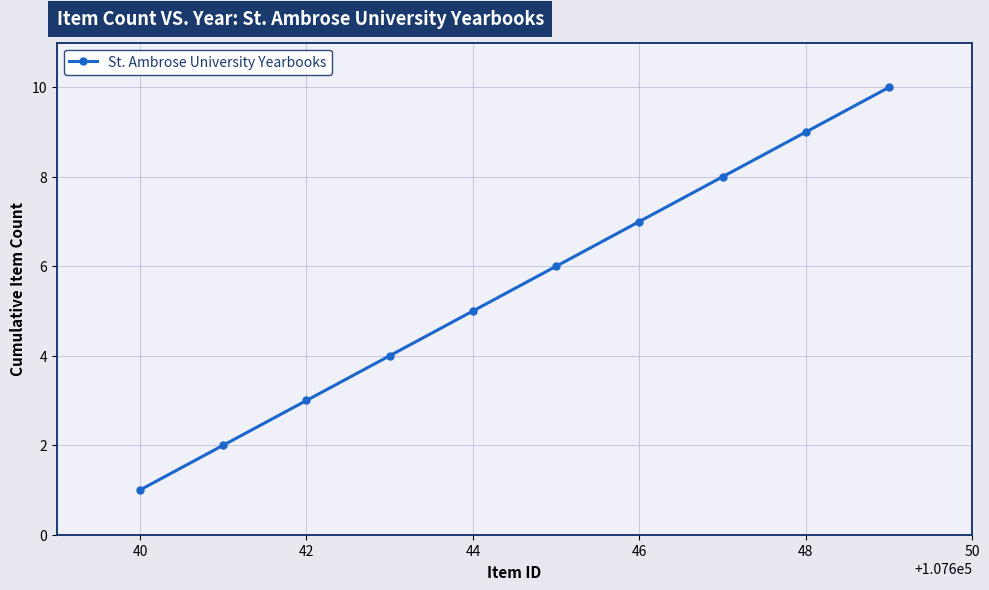

What is the average value?

6